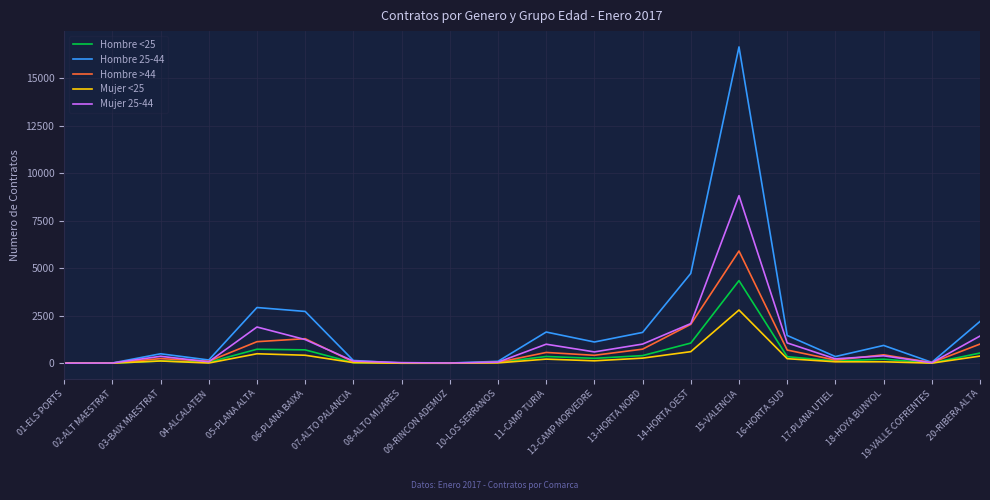

How many values in the Mujer <25 series are below 121?

10